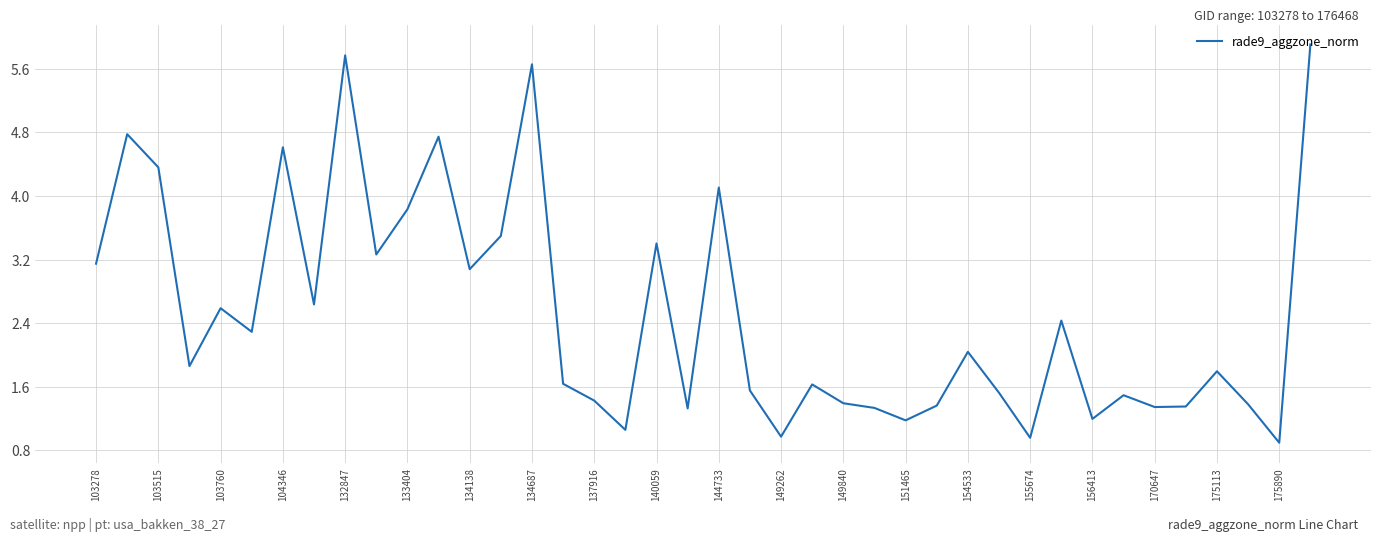

What is the difference between the maximum and minimum values?

5.0